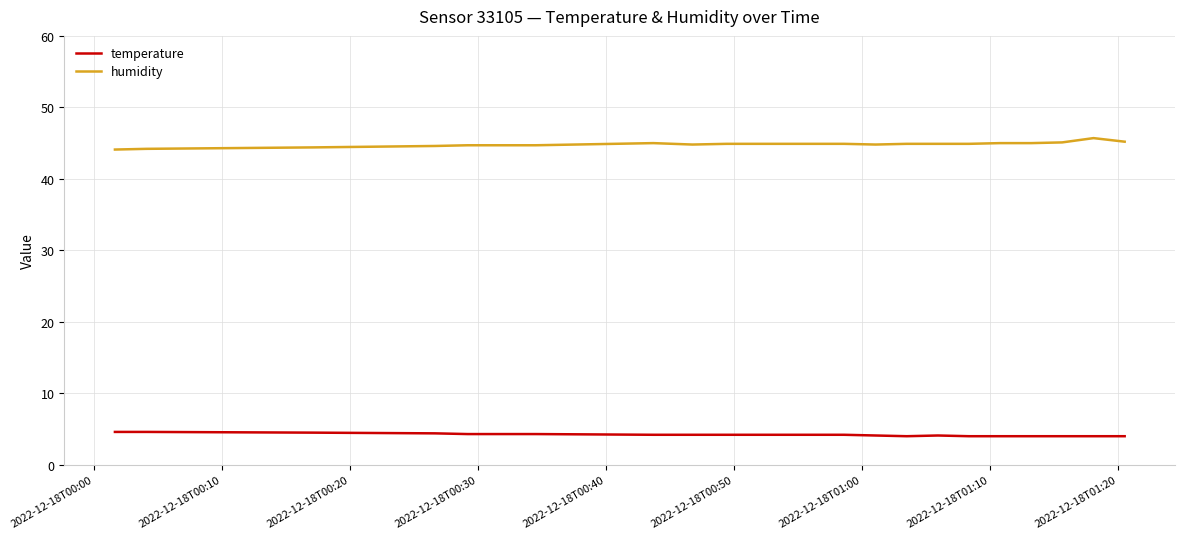

What is the difference between the maximum and minimum values in the humidity series?

1.6